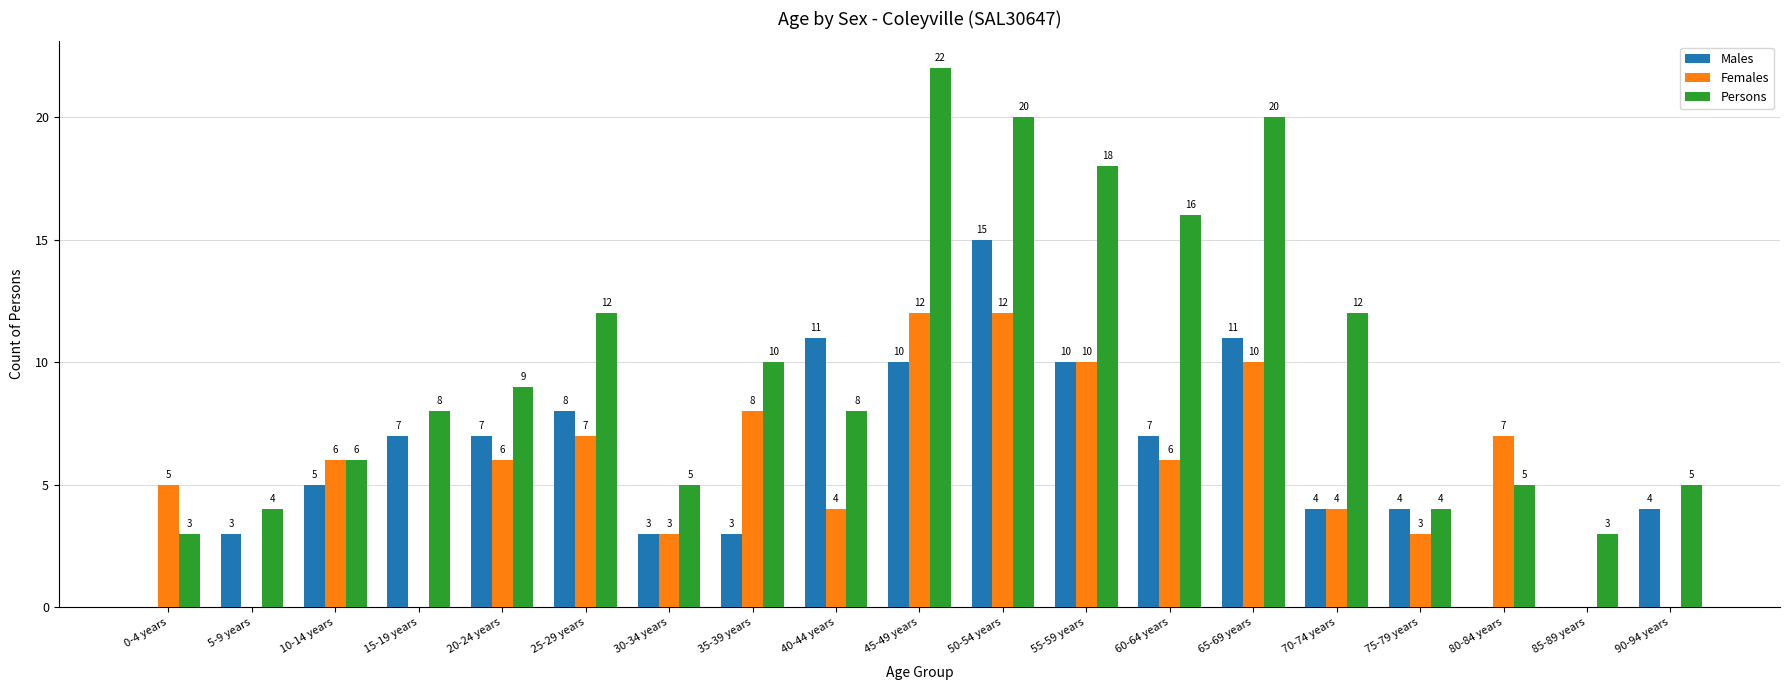

How many positive values does the Females series have?

15